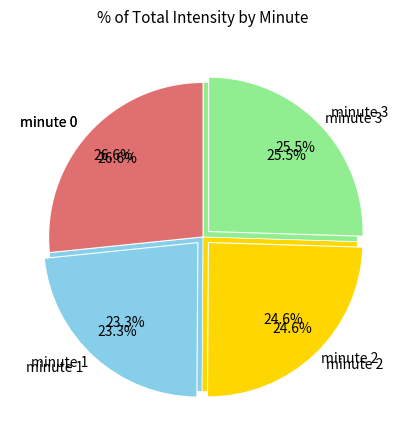

Is there any slice that represents more than half of the pie?

No